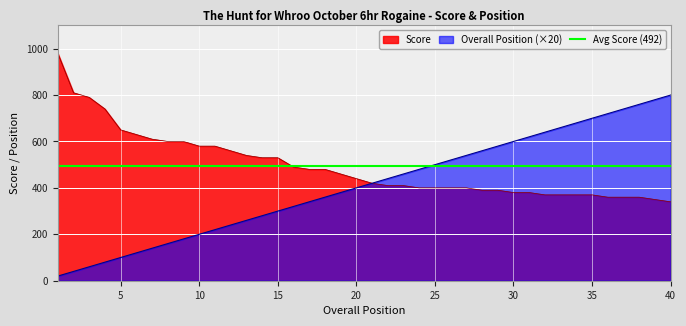

What is the smallest value displayed?

20